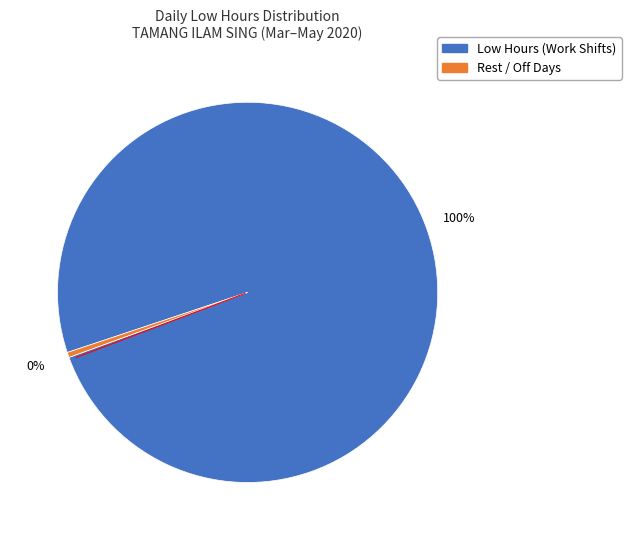

How many segments does this pie chart have?

2